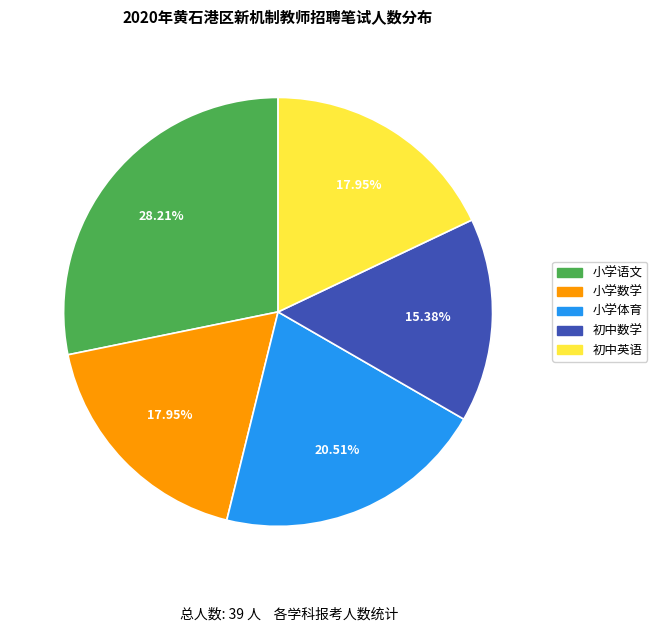

What is the smallest slice in the pie chart?

初中数学